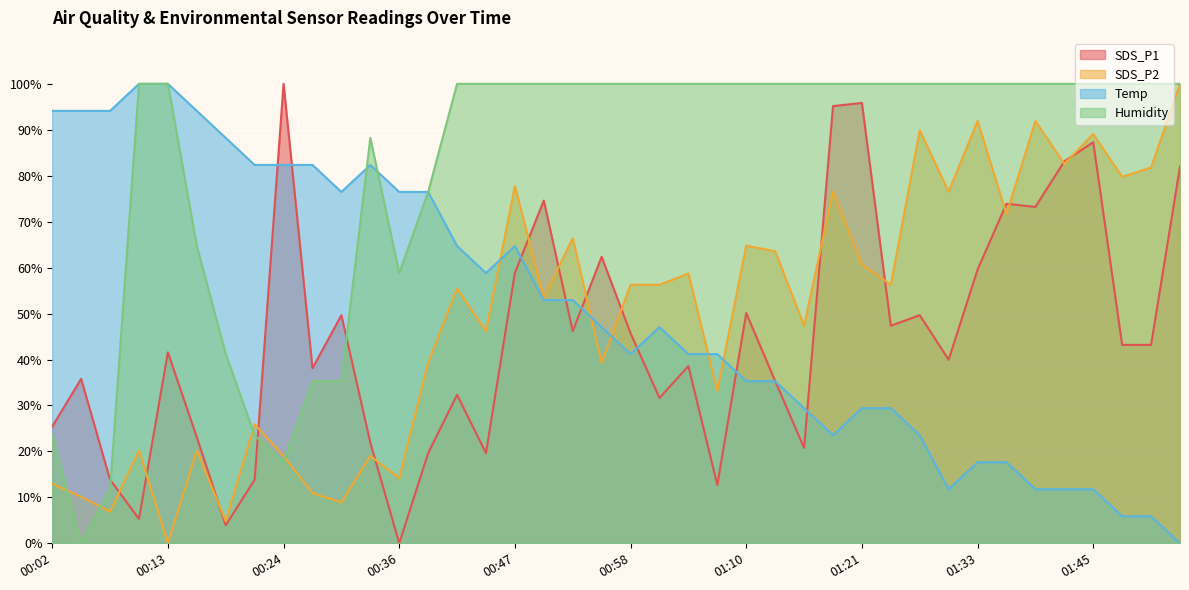

Which label corresponds to the smallest value in the chart?

00:36